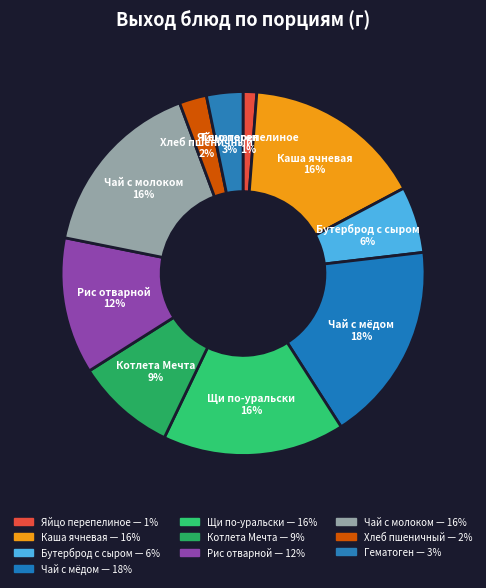

What is the largest slice in the pie chart?

Чай с мёдом